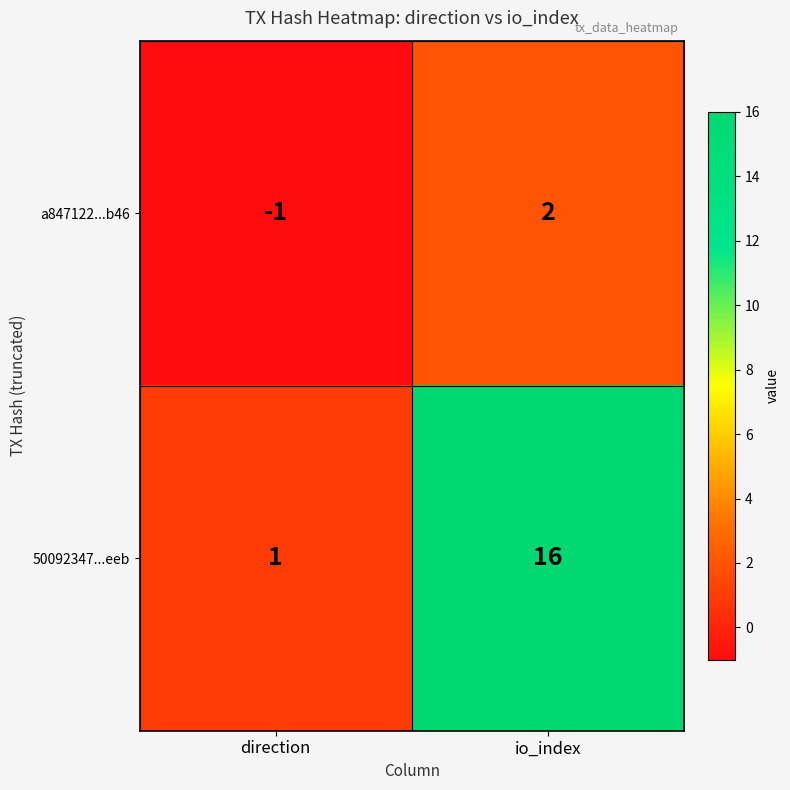

What is the sum of the 50092347...eeb values at io_index and direction?

17